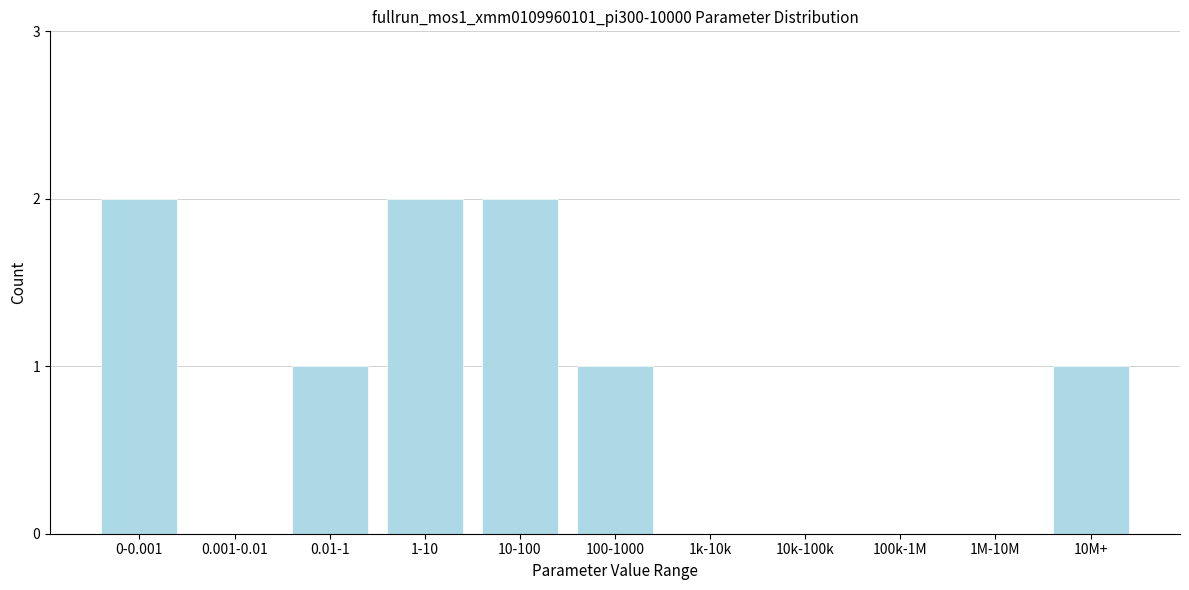

Reading right to left, list all the values displayed in this chart.

10M+=1	1M-10M=0	100k-1M=0	10k-100k=0	1k-10k=0	100-1000=1	10-100=2	1-10=2	0.01-1=1	0.001-0.01=0	0-0.001=2